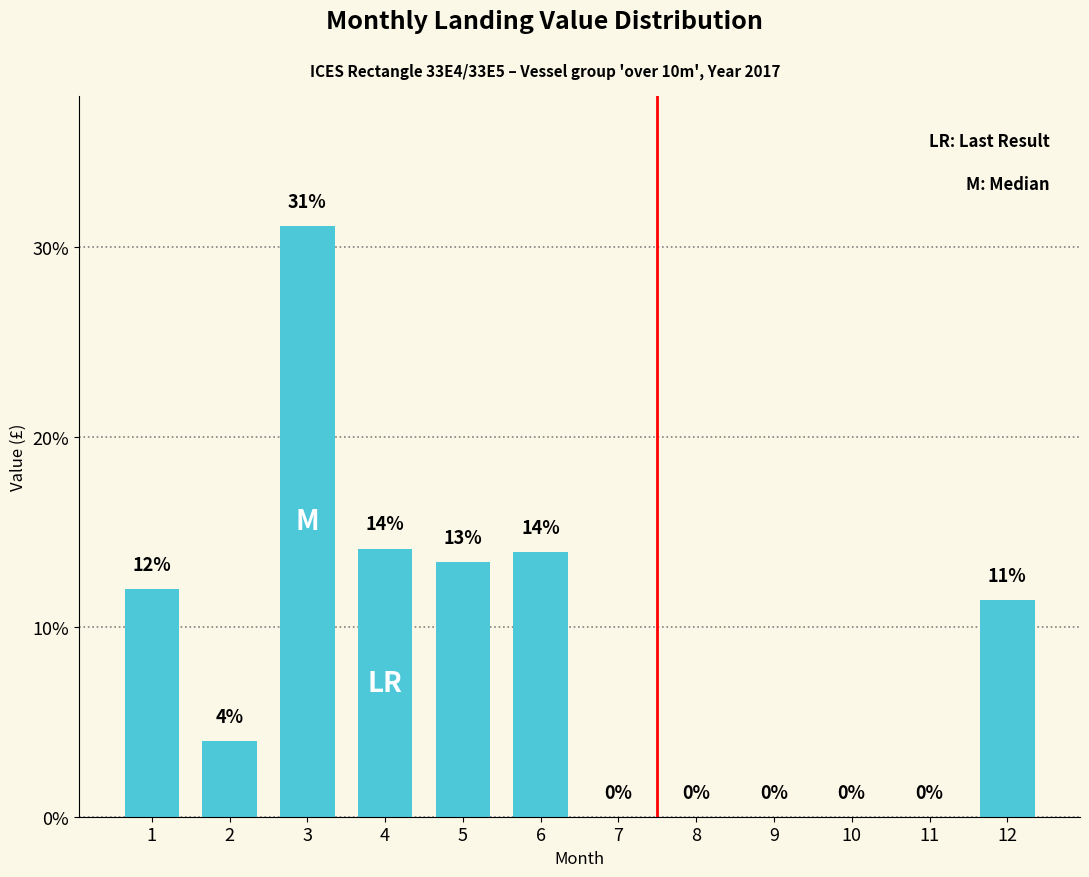

What is the change in value from 2 to 7?

-4.0